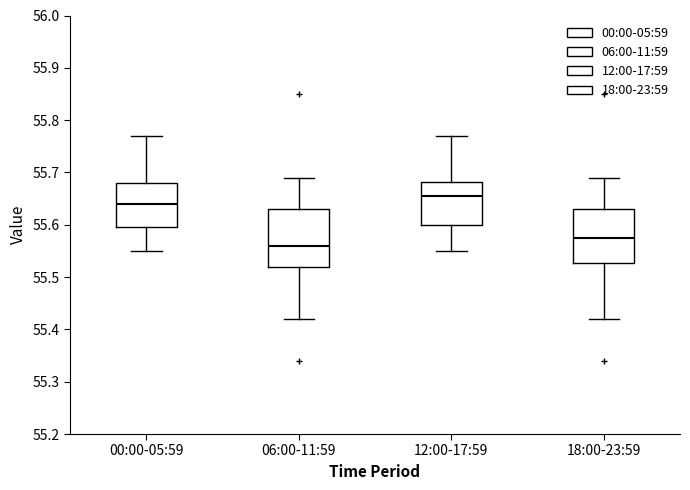

Reading left to right, transcribe this box plot: for each box, give where its median line is, the range the box spans, and where its two whiskers end, as read against the y-axis. The values are not printed on the chart, so give them approximately, as read against the axis.

00:00-05:59: median 55.64, box 55.60 to 55.68, whiskers 55.55 to 55.77
06:00-11:59: median 55.56, box 55.52 to 55.63, whiskers 55.42 to 55.69
12:00-17:59: median 55.66, box 55.60 to 55.68, whiskers 55.55 to 55.77
18:00-23:59: median 55.58, box 55.53 to 55.63, whiskers 55.42 to 55.69